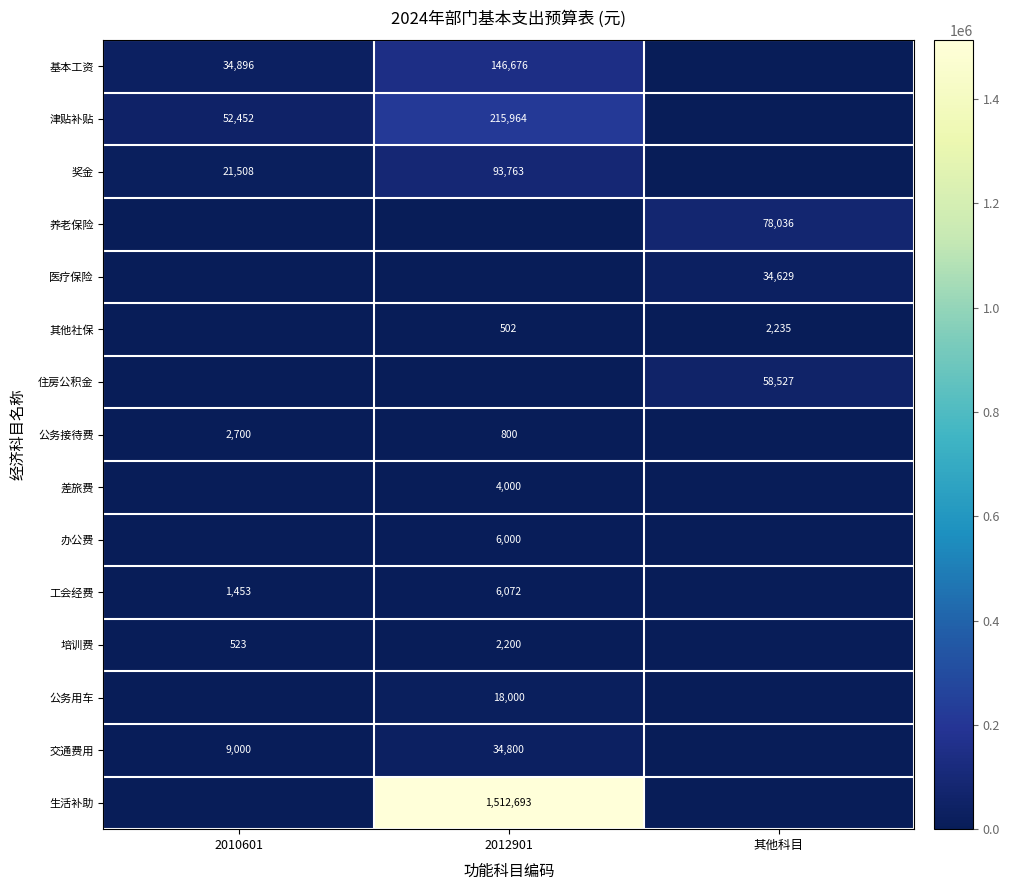

Is it true that 津贴补贴 equals 215964 at 2012901?

True